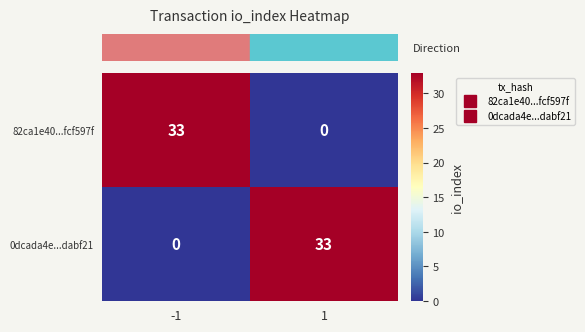

What is the difference between the highest and lowest values at -1?

33